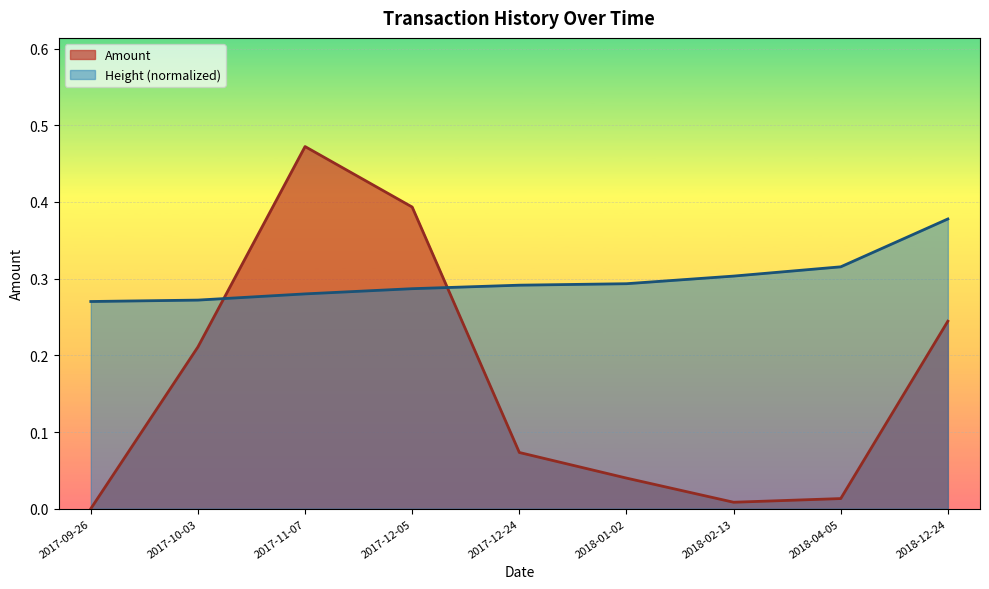

True or false: Amount has a value of 0.5 at 2017-11-07.

True